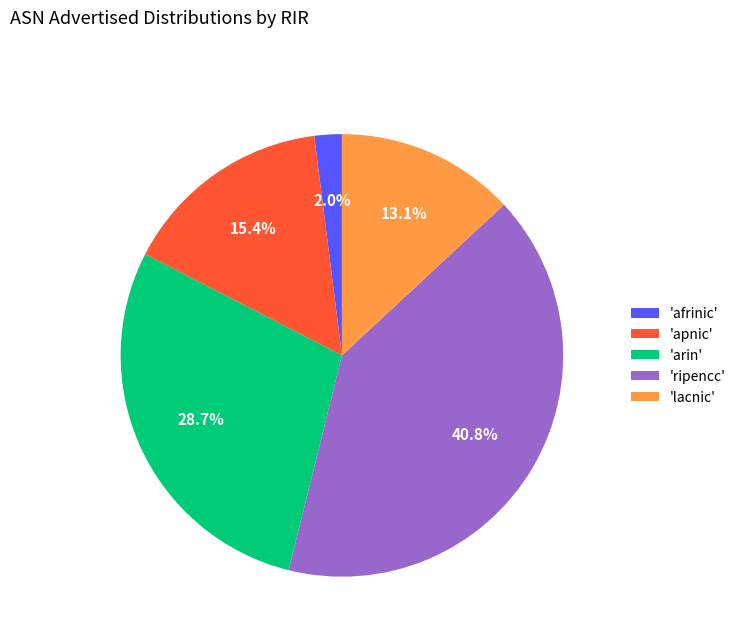

How many segments does this pie chart have?

5